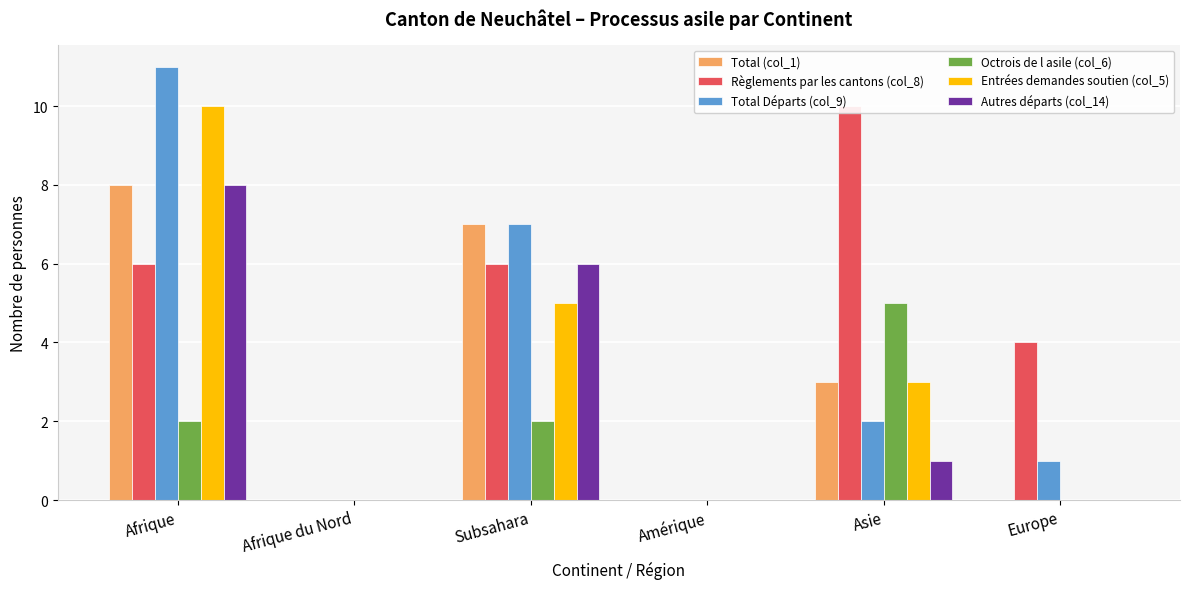

List the series in order of their peak value, lowest first.

Octrois de l asile (col_6), Total (col_1), Autres départs (col_14), Règlements par les cantons (col_8), Entrées demandes soutien (col_5), Total Départs (col_9)